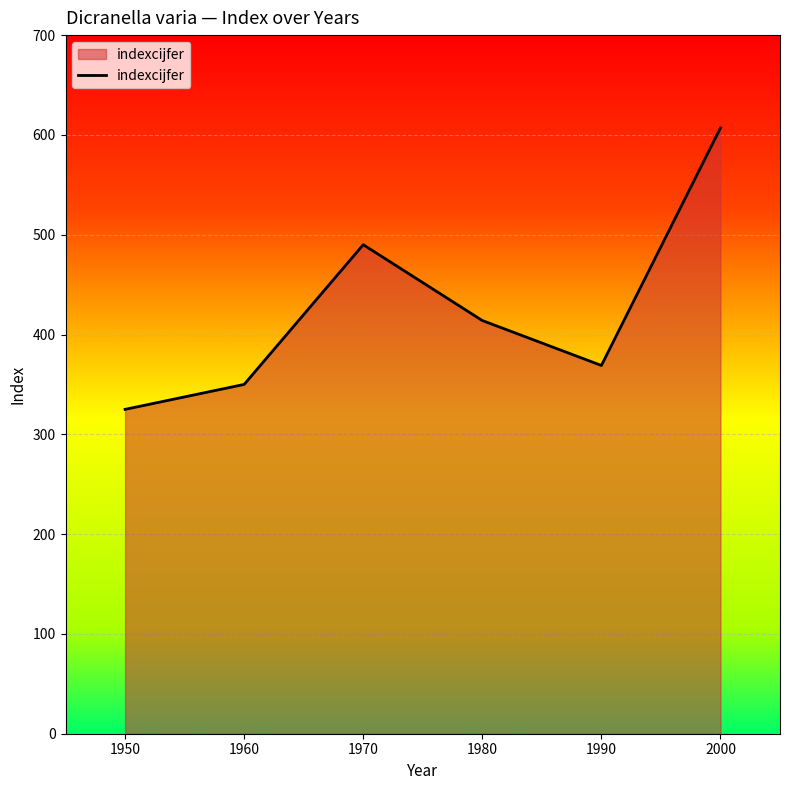

How many values are below 414?

3